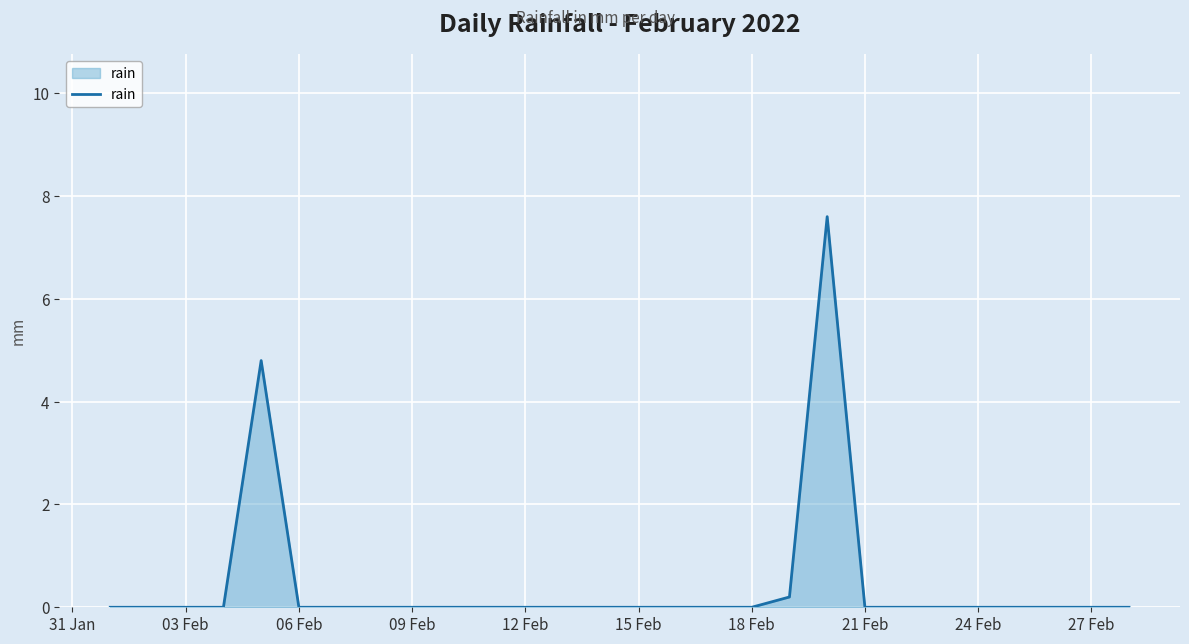

Does the chart have visible grid lines?

Yes